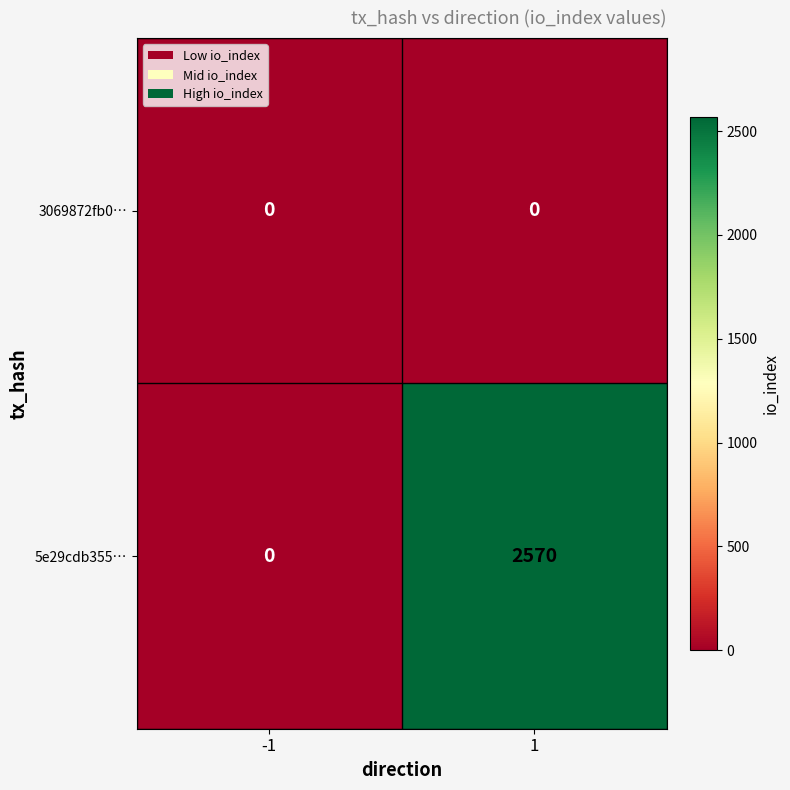

At which category is the sum across all series the highest?

1